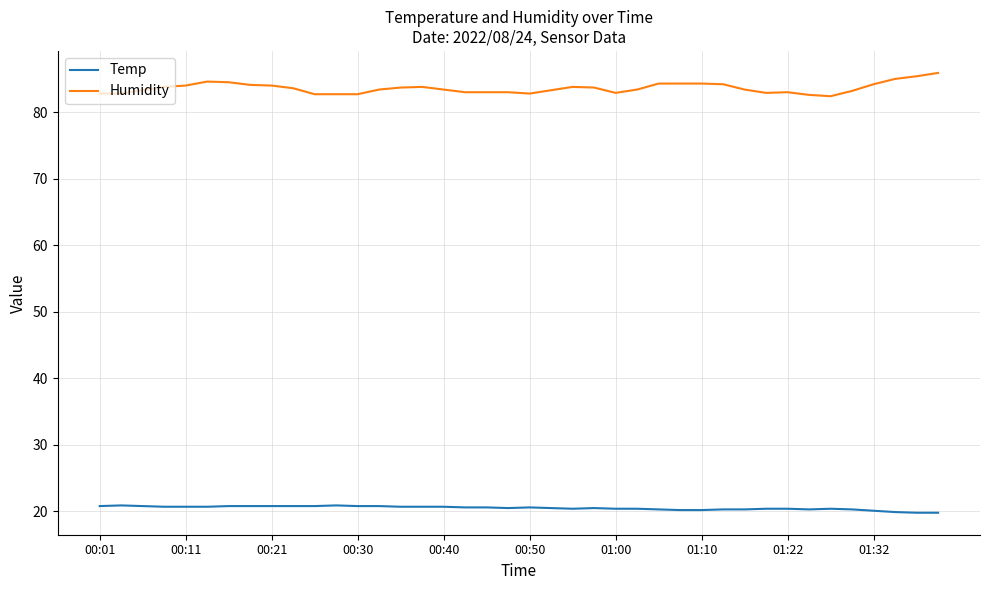

True or false: Temp and Humidity intersect in this chart.

False